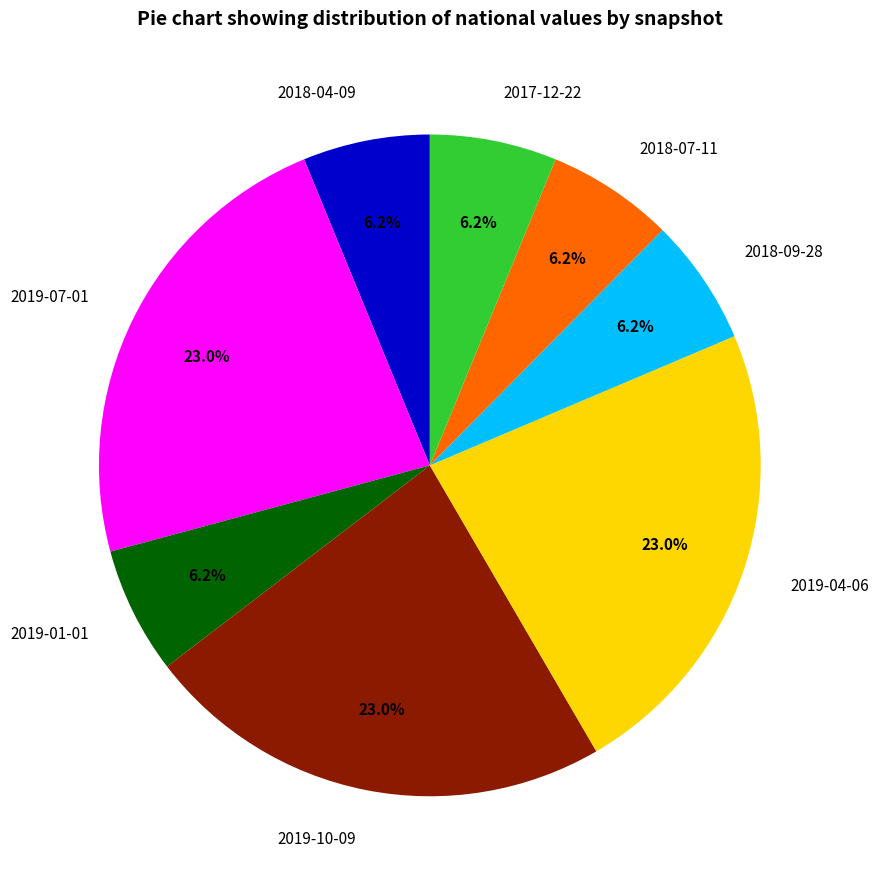

How many slices are in this pie chart?

8